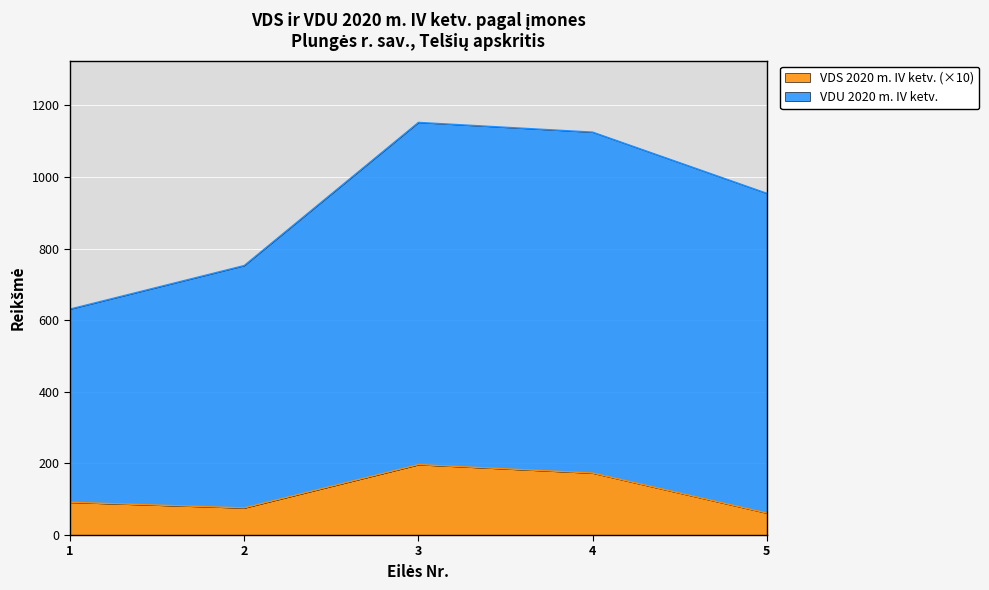

At which category does the data reach its first local valley?

2